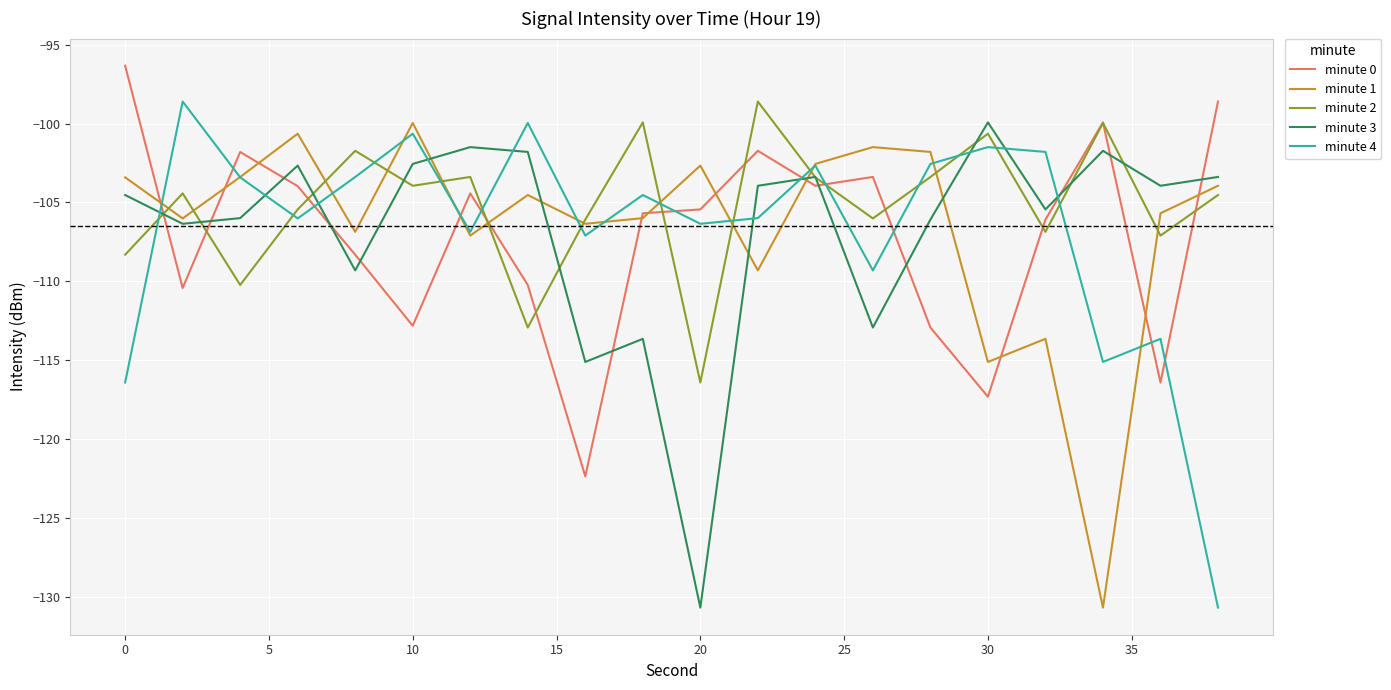

What is the maximum value shown in the chart?

-96.3